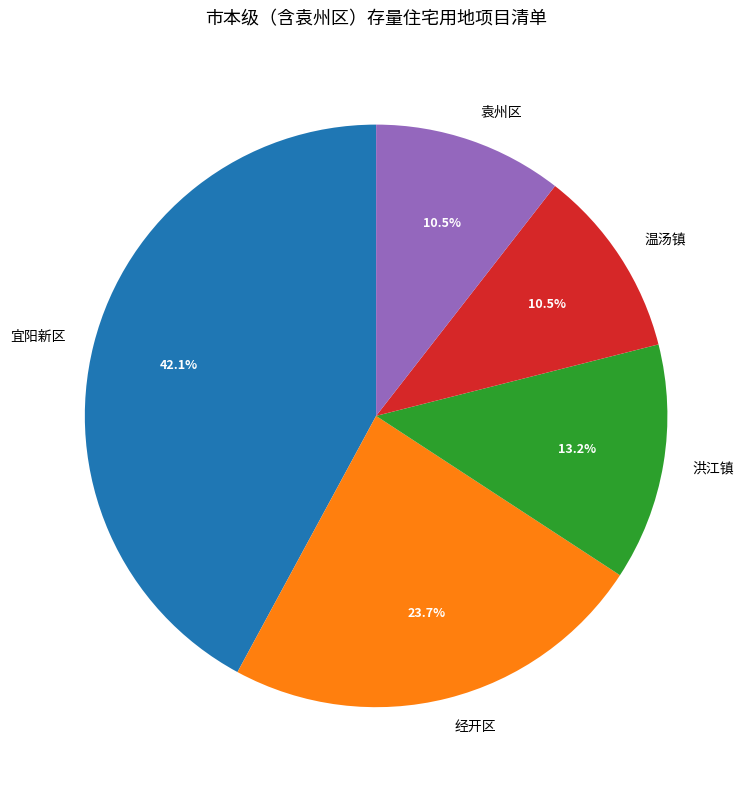

Count the number of slices in the pie.

5